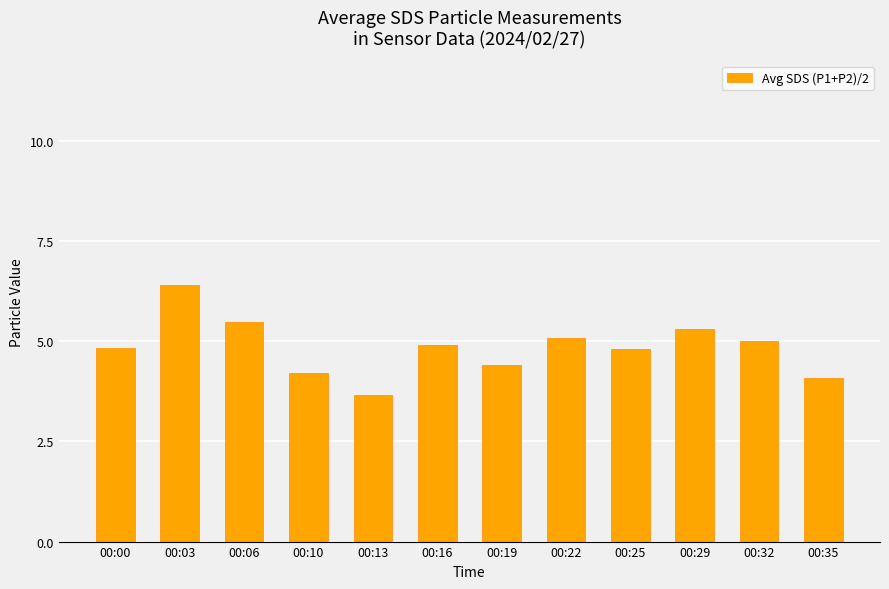

What is the sum of all values?

58.2